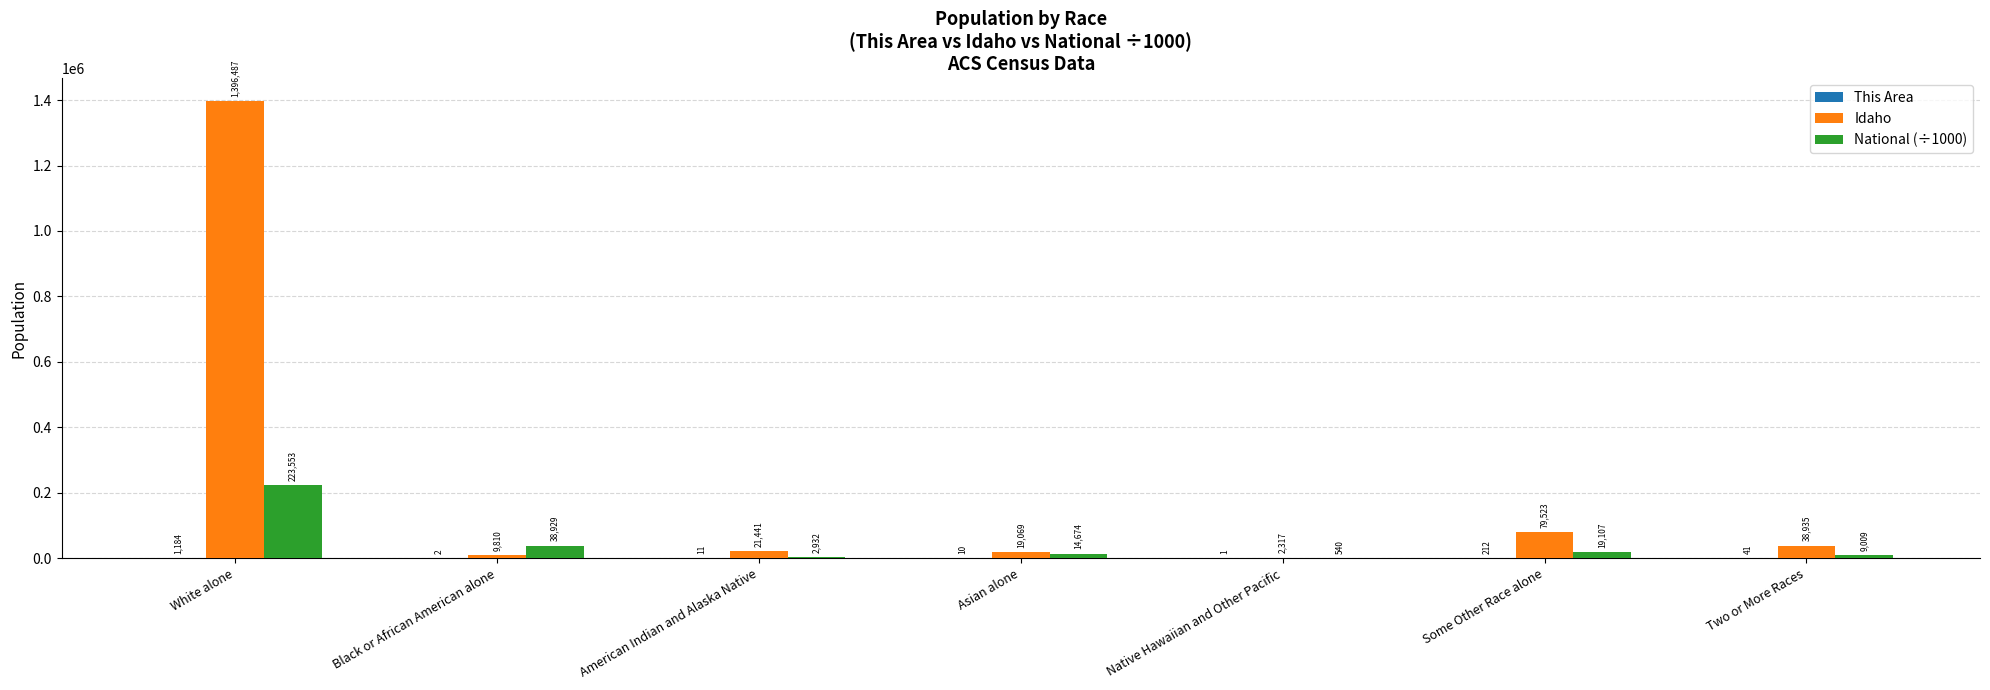

Is the value of National (÷1000) at White alone greater than the value of Idaho at American Indian and Alaska Native?

Yes